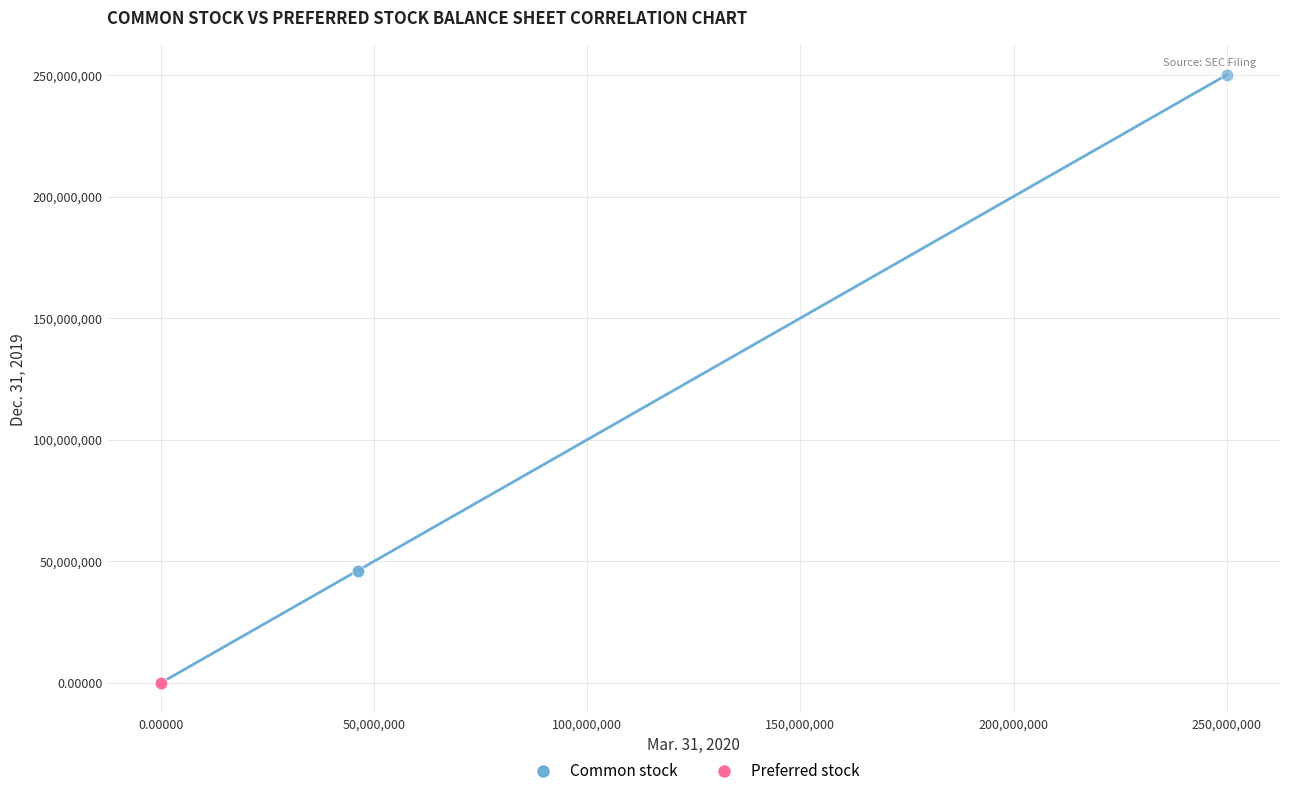

Which series contains the highest Y value?

Common stock